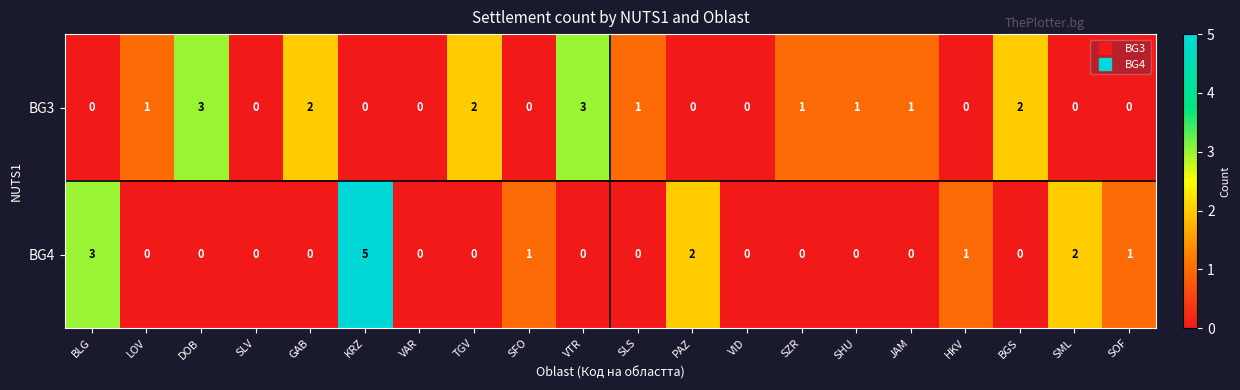

The BG4 series shows 0 at LOV. True or false?

True